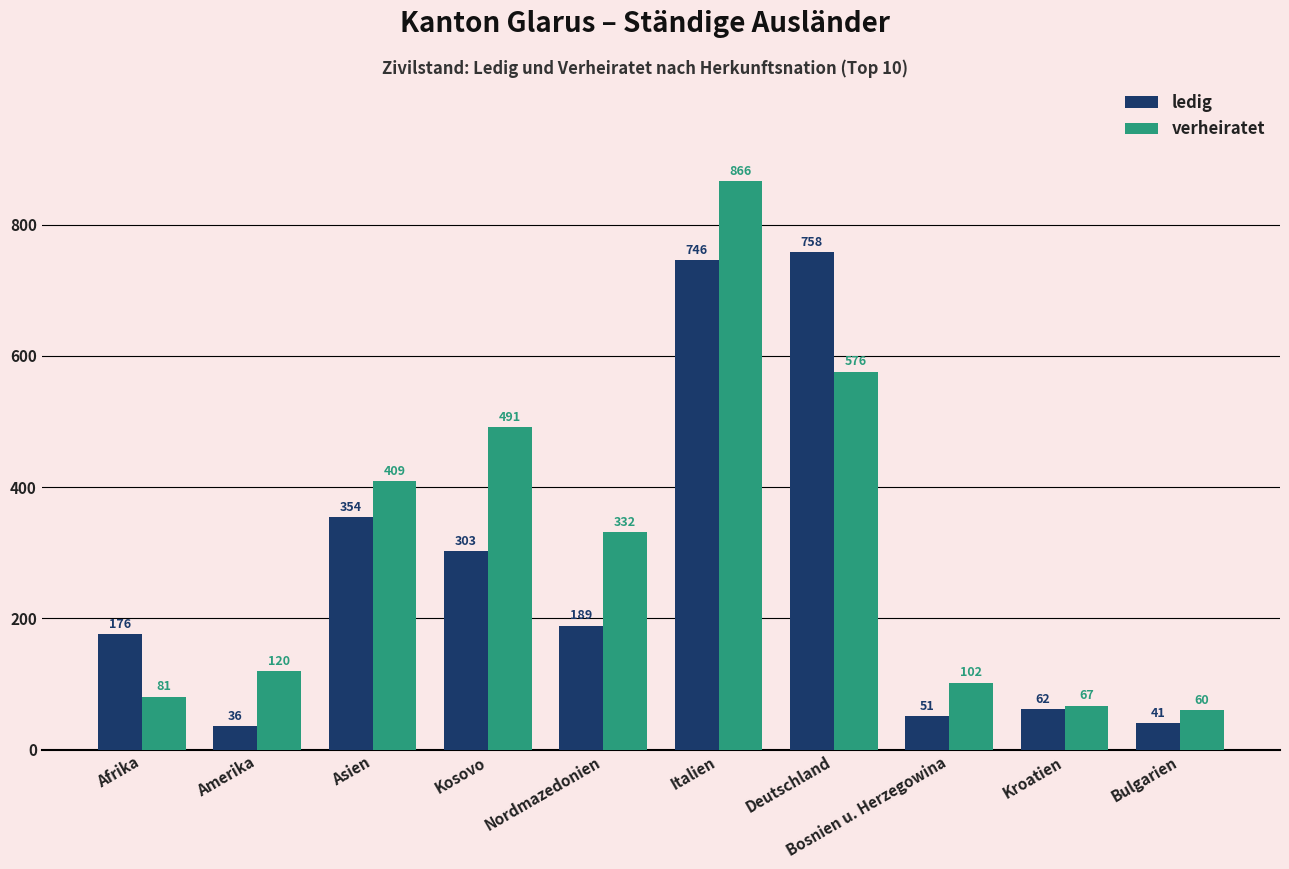

Is it true that verheiratet equals 97 at Bulgarien?

False